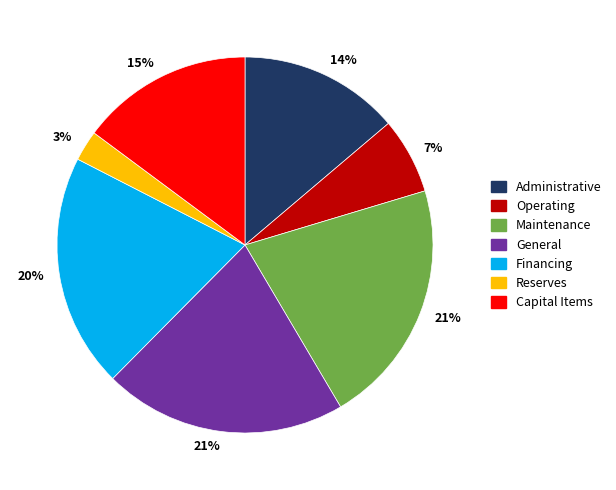

To the nearest percent, what is the average slice percentage?

14%